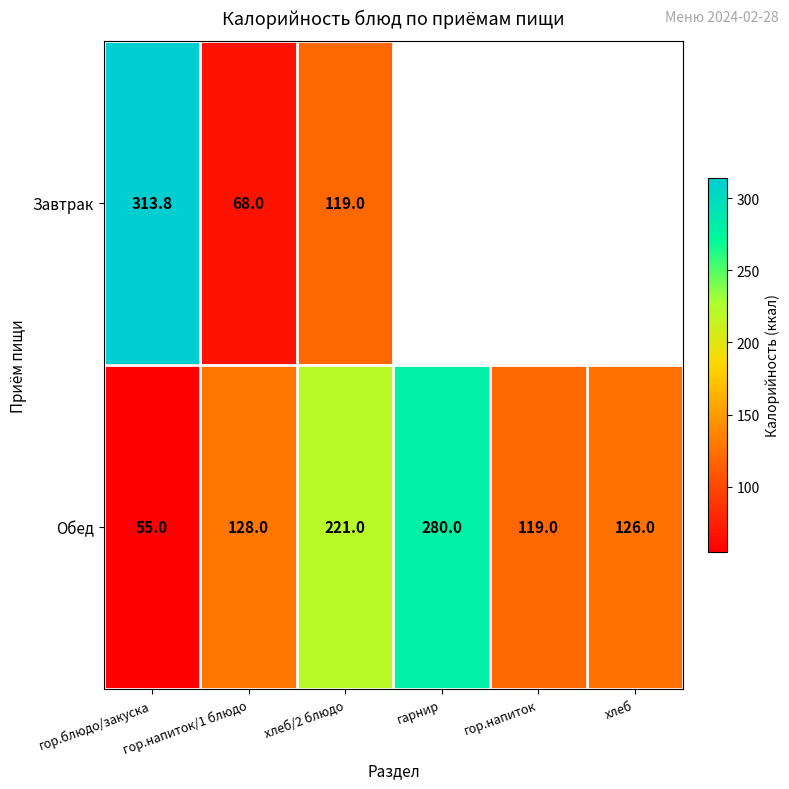

What is the maximum value for Обед?

280.0